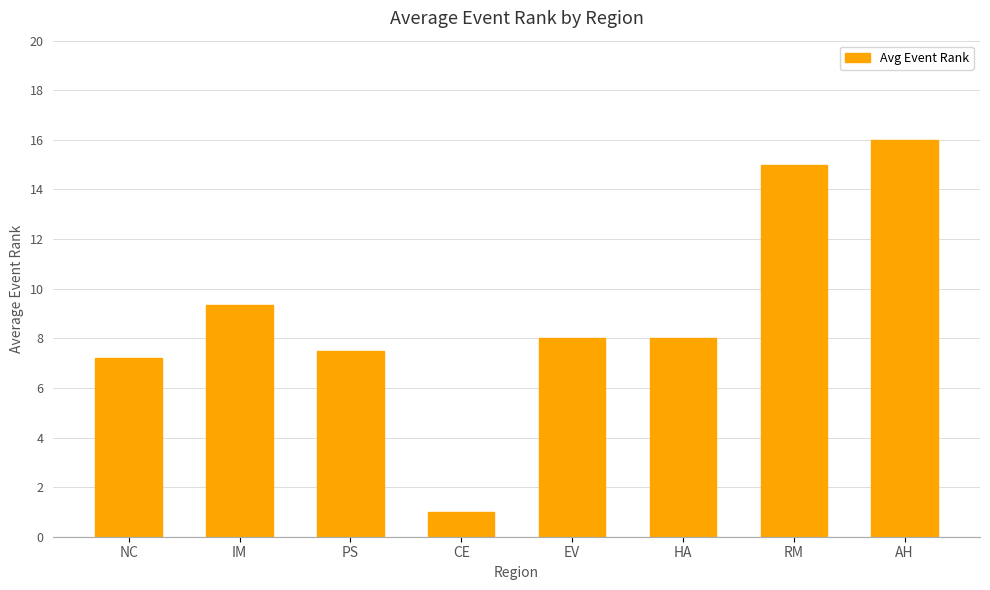

Reading right to left, list all the values displayed in this chart.

AH=16.0	RM=15.0	HA=8.0	EV=8.0	CE=1.0	PS=7.5	IM=9.3	NC=7.2